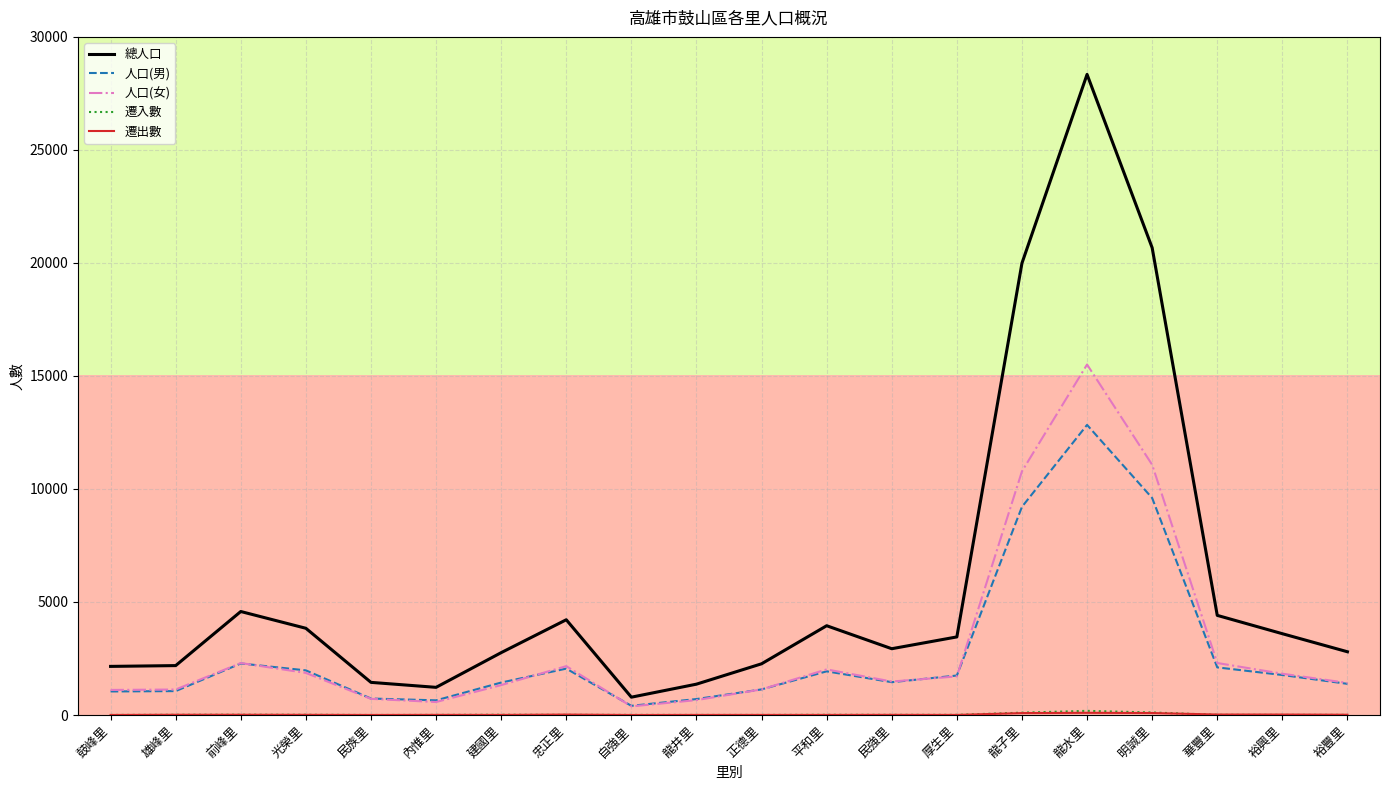

At which category is the sum across all series the highest?

龍水里